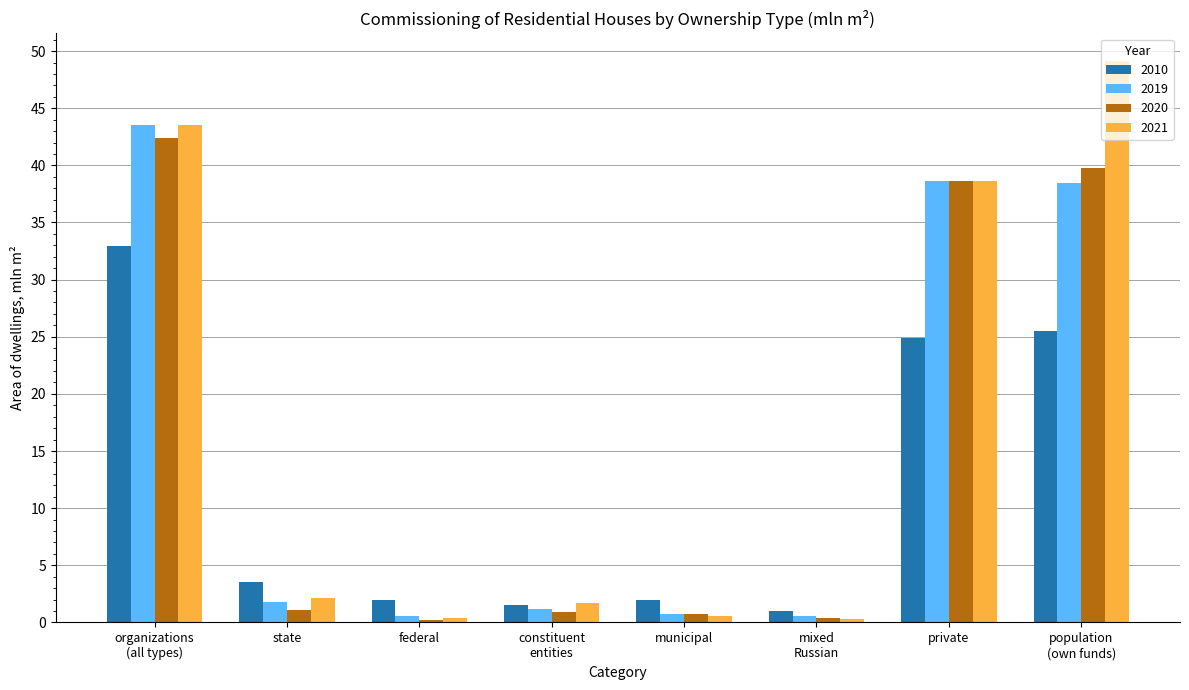

What is the difference between the second highest and minimum values in the 2019 series?

38.0